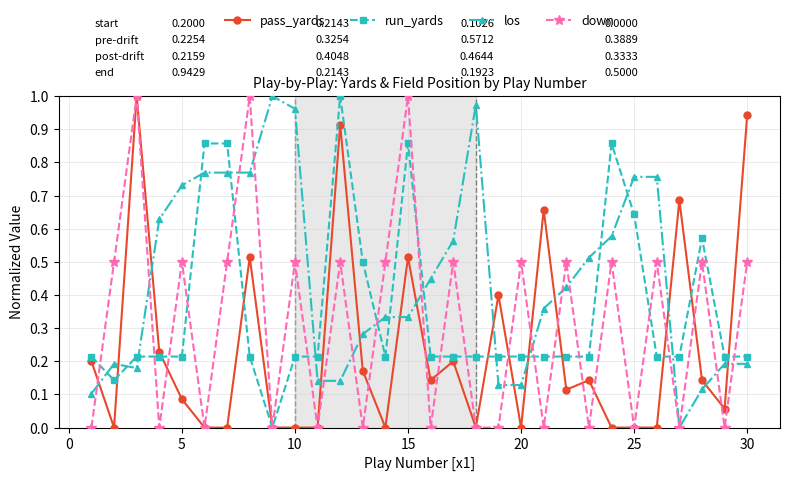

Count the number of categories in the chart.

30